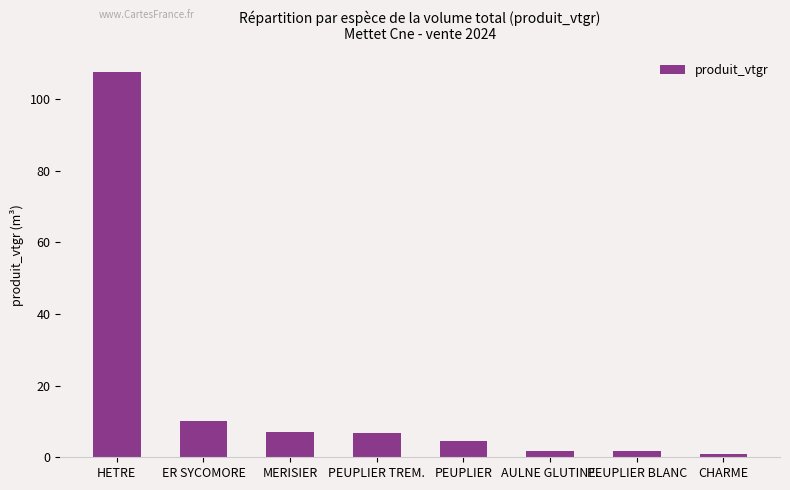

What is the ratio of the value at MERISIER to the value at PEUPLIER TREM.?

1.1